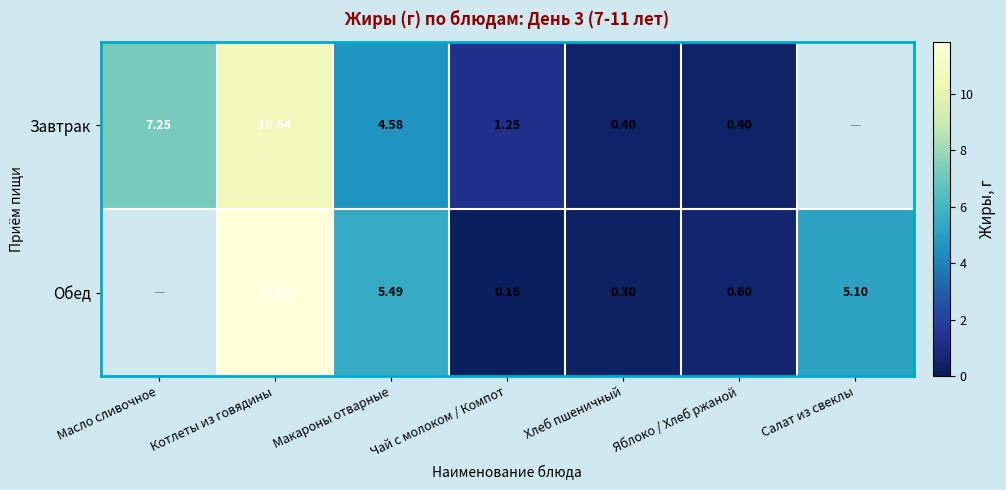

Which series changed the most between Макароны отварные and Чай с молоком / Компот?

Обед